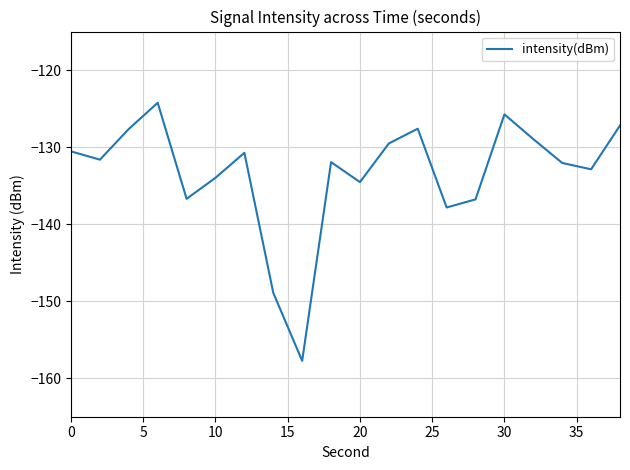

What is the difference between the maximum and minimum values?

33.5